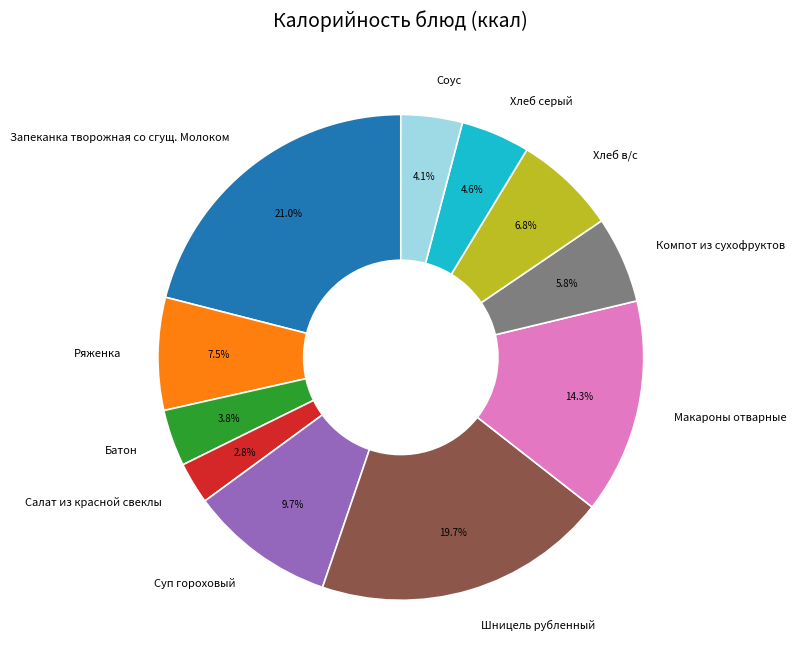

How many slices are in this pie chart?

11